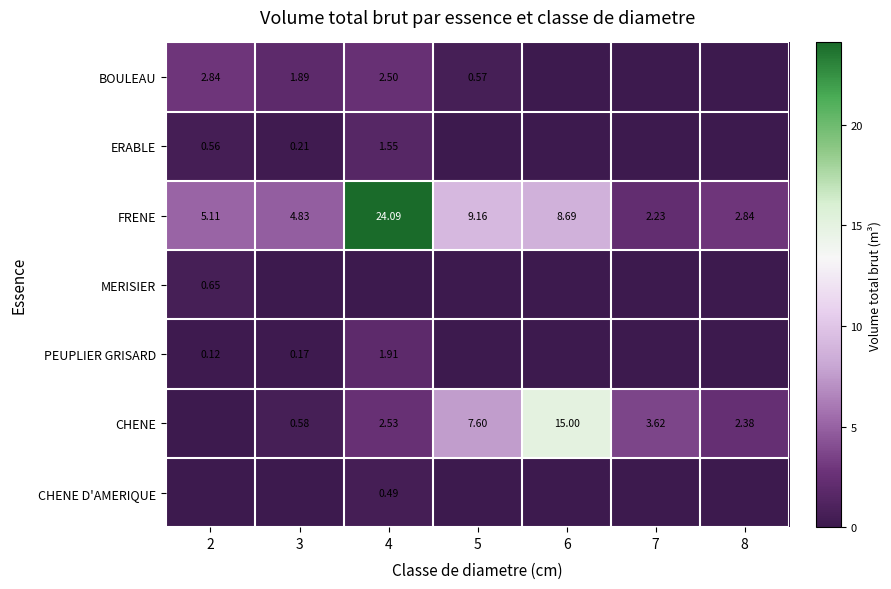

What is the sum of all ERABLE values?

2.3